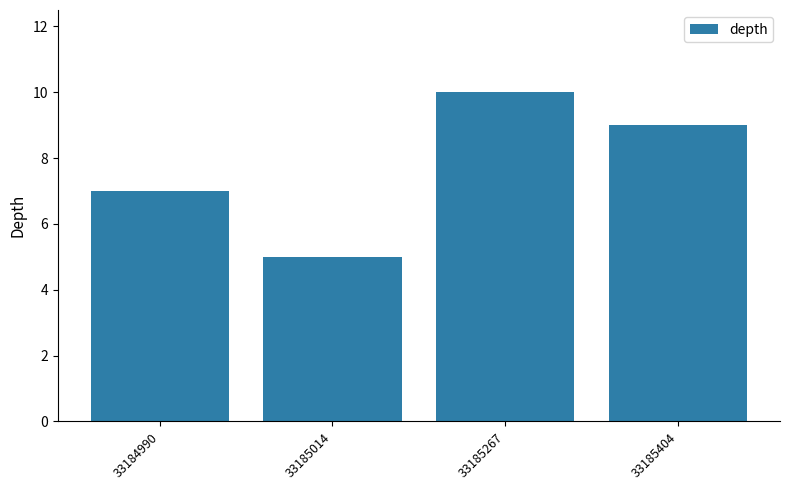

What is the maximum value shown in the chart?

10